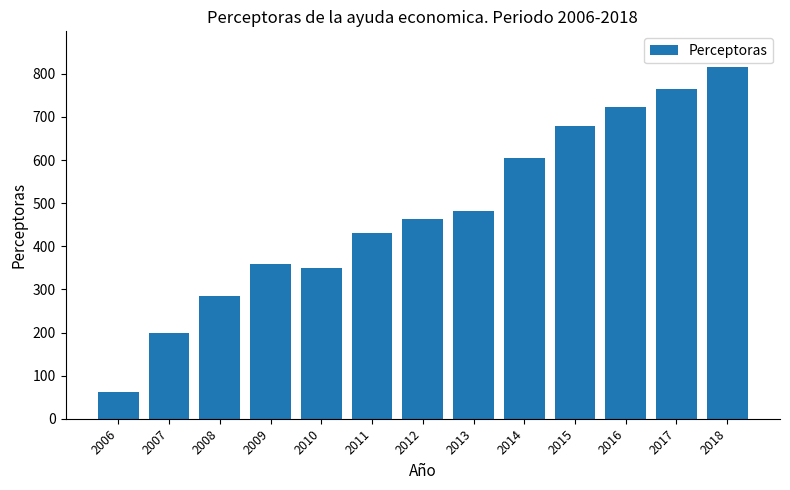

What is the smallest value displayed?

61